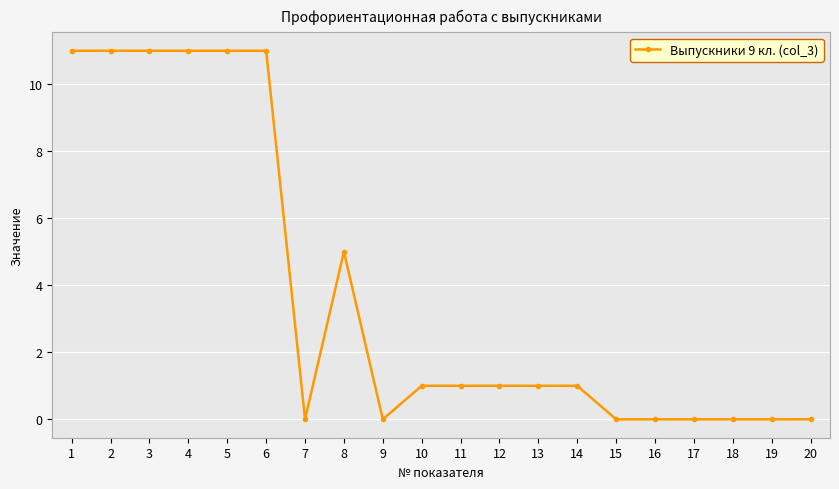

Count the number of data series in this chart.

1